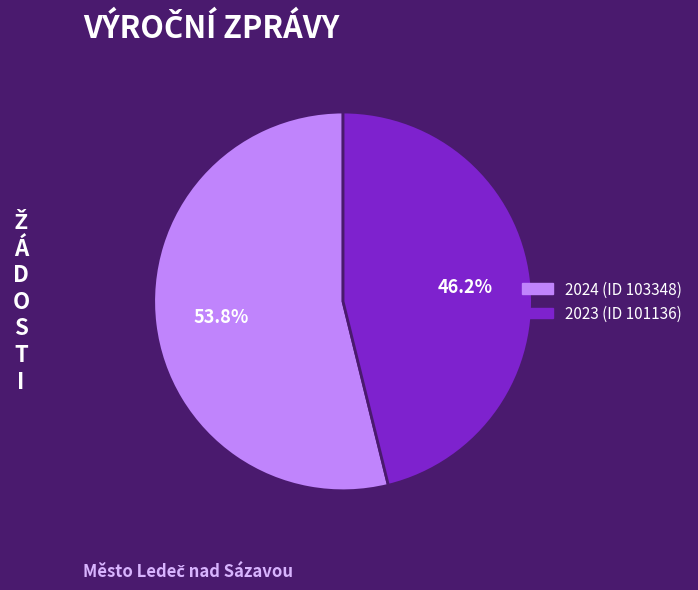

What percentage do 2023 (ID 101136) and 2024 (ID 103348) together represent?

100.0%